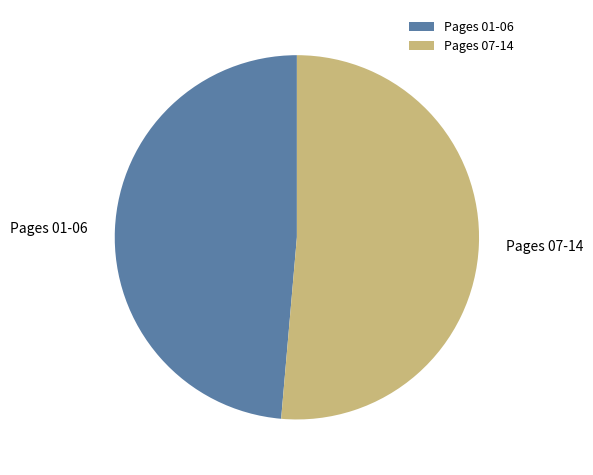

Which category accounts for the majority?

Pages 07-14